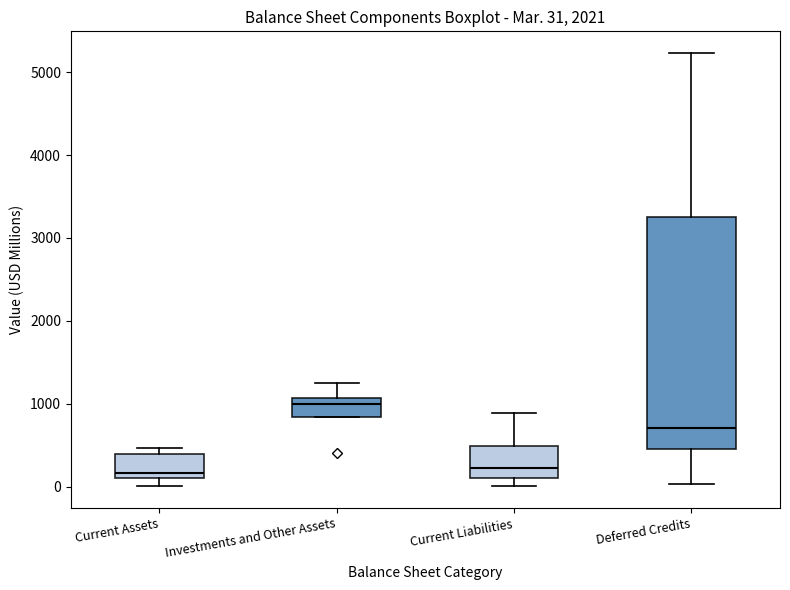

Which box's median line is the highest?

Investments and Other Assets